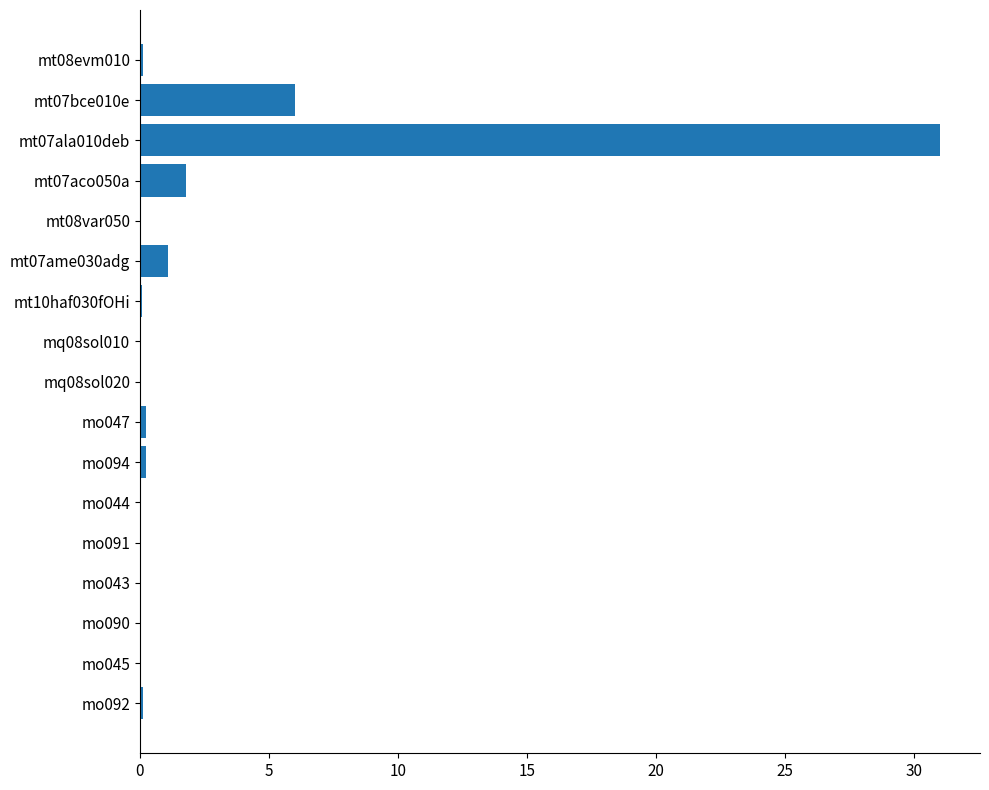

The value at mq08sol020 is 0.0. True or false?

True